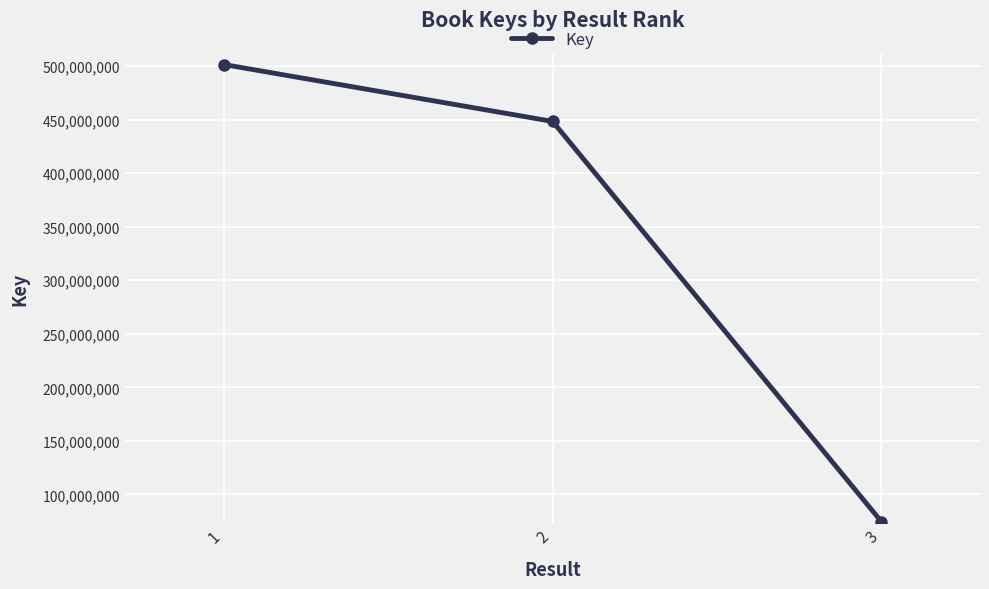

Reading left to right, what are all the values shown in this chart?

501443107	448308037	74652274